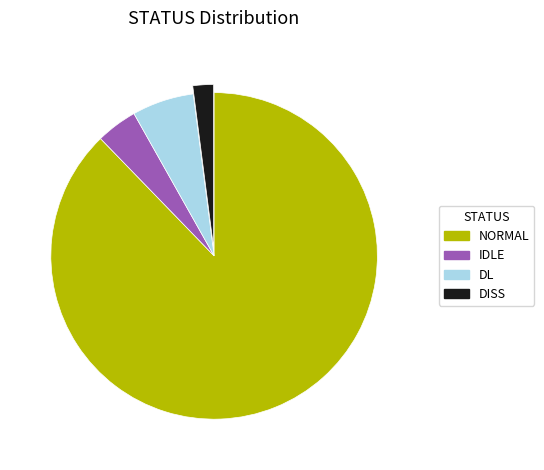

Is there a majority slice in this chart?

Yes